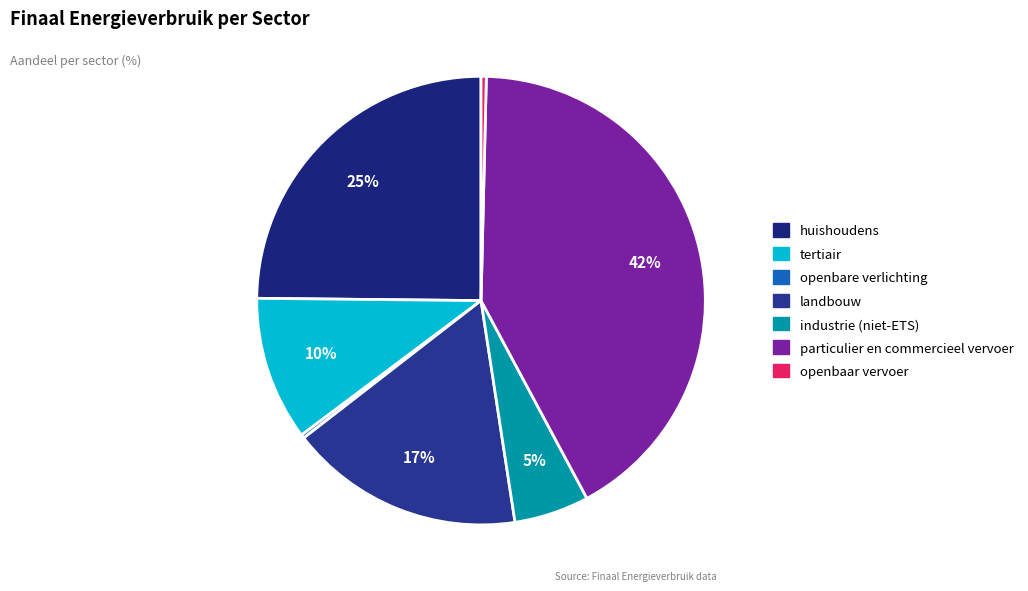

How many slices are in this pie chart?

7